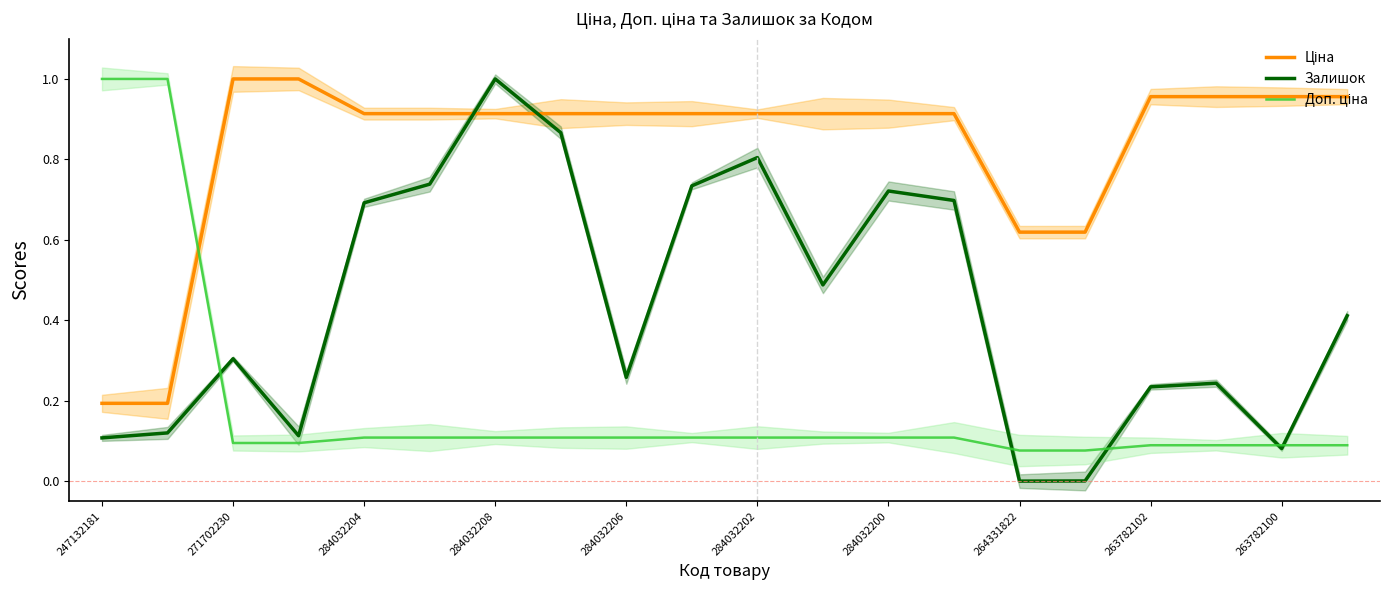

After their last crossing, which series has the higher values: Залишок or Доп. ціна?

Залишок